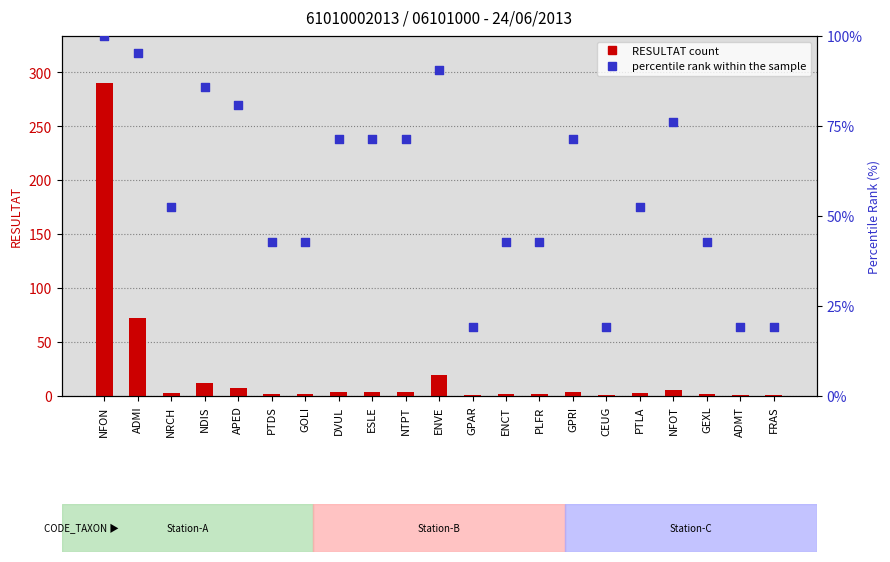

Which series has the largest total across all categories?

percentile rank within the sample